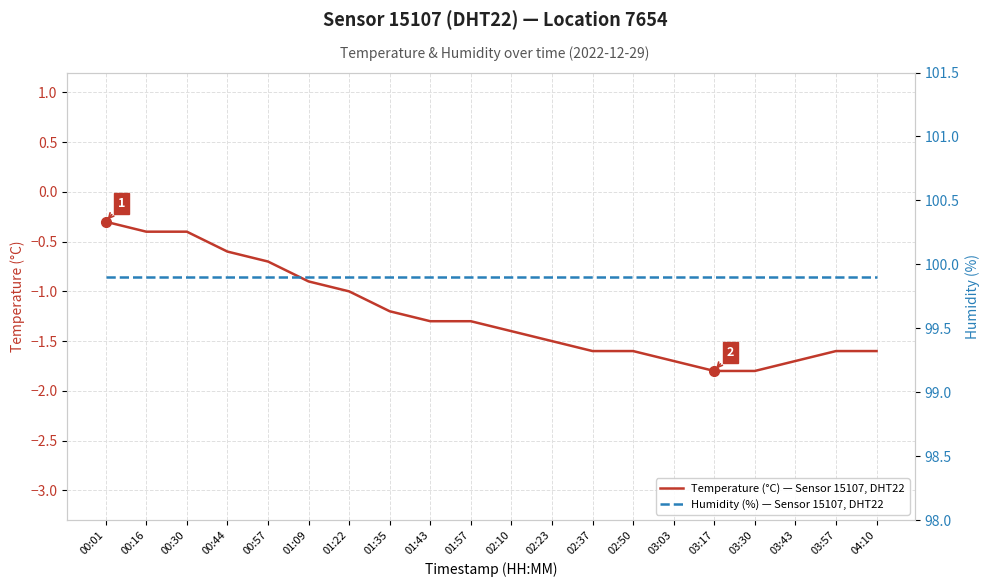

True or false: Humidity (%) — Sensor 15107, DHT22 and Temperature (°C) — Sensor 15107, DHT22 intersect in this chart.

False